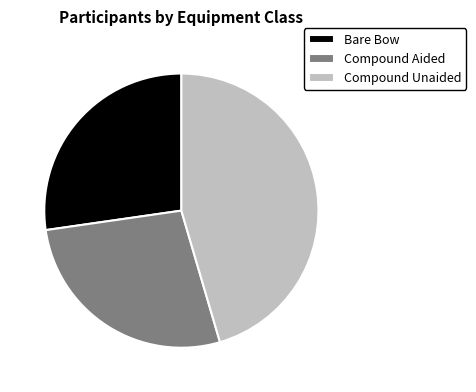

What is the largest slice in the pie chart?

Compound Unaided